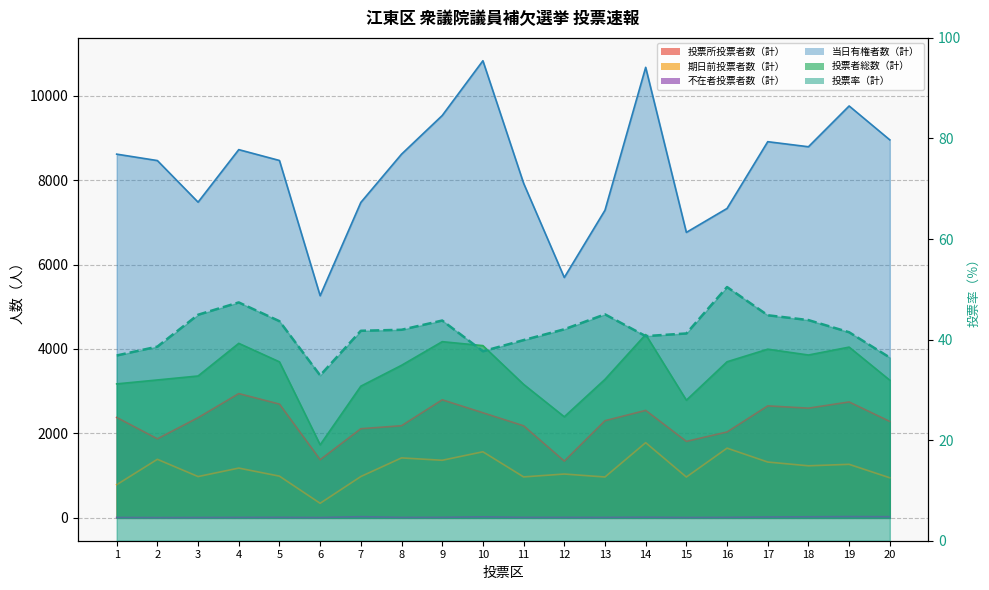

List the series in order of their peak value, lowest first.

不在者投票者数（計）, 投票率（計）, 期日前投票者数（計）, 投票所投票者数（計）, 投票者総数（計）, 当日有権者数（計）